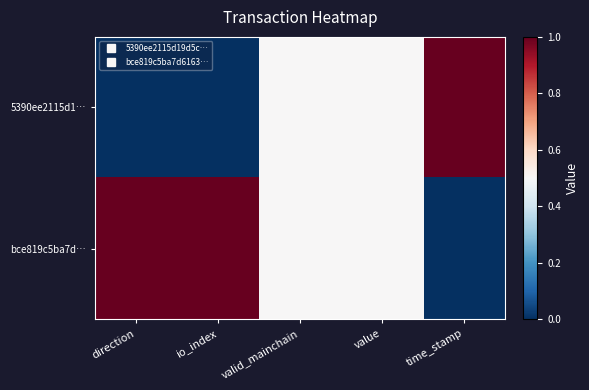

At value, list the series in order from largest to smallest.

5390ee2115d1…, bce819c5ba7d…